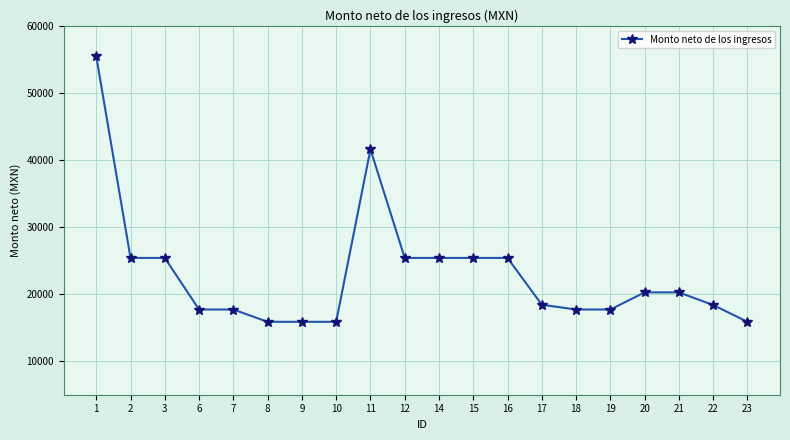

What is the ratio of the value at 15 to the value at 7?

1.4